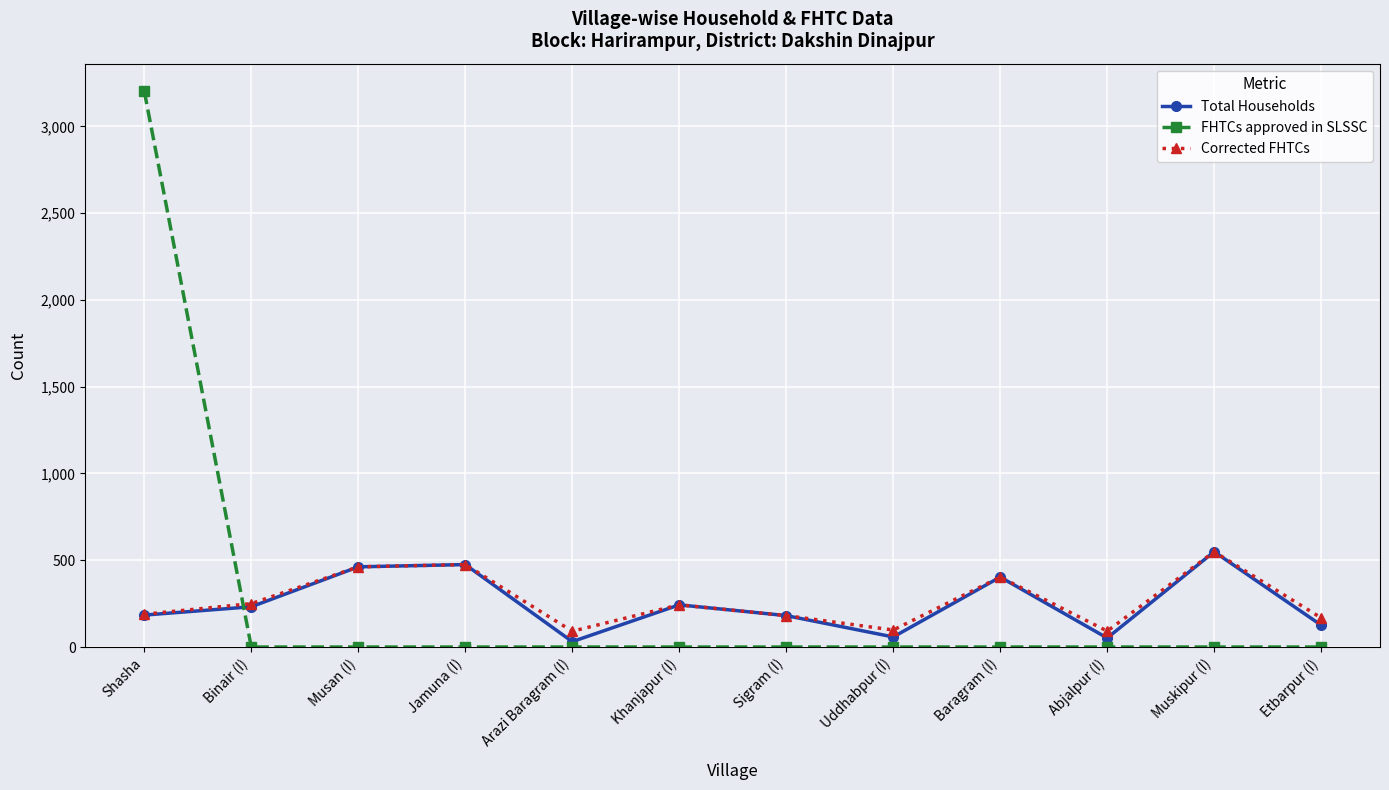

True or false: Total Households has more than 0 points higher than both neighbors.

True